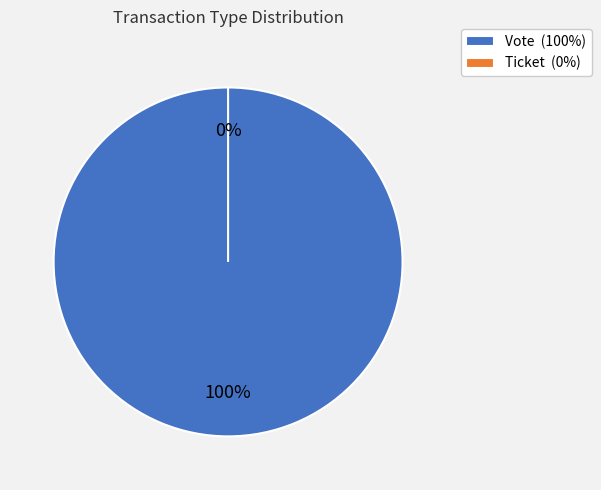

Which category accounts for the majority?

Vote